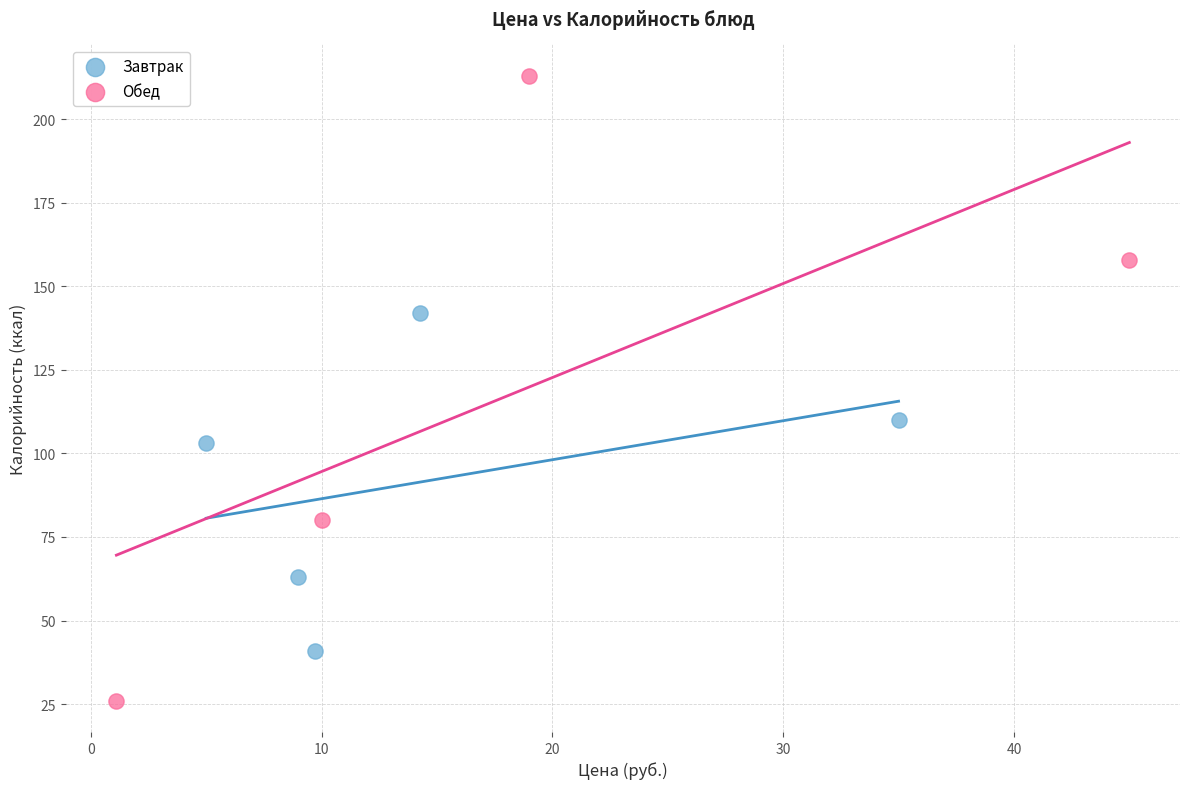

Which series has the largest Y range (max minus min)?

Обед